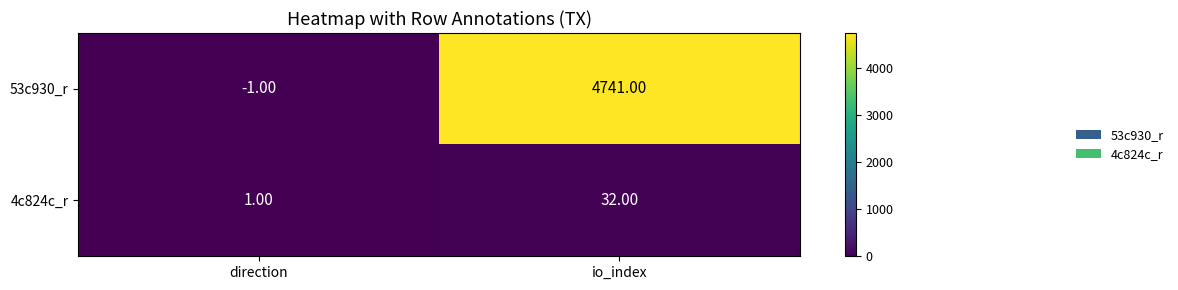

What is the difference between the highest and lowest values at io_index?

4709